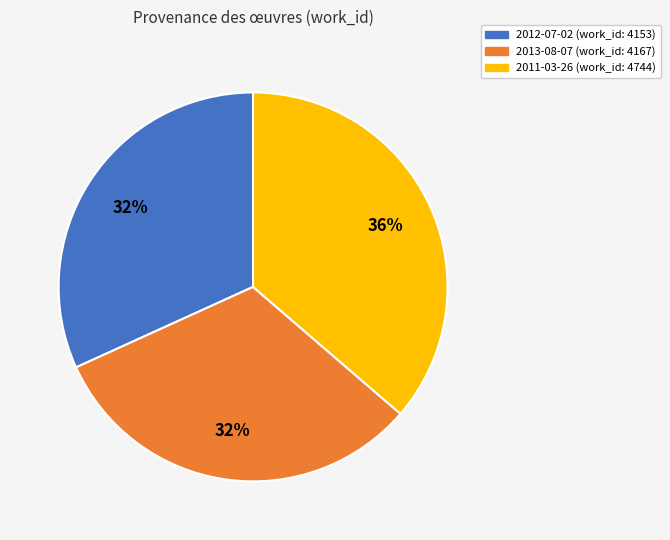

Does 2011-03-26 account for over 50% of the chart?

No